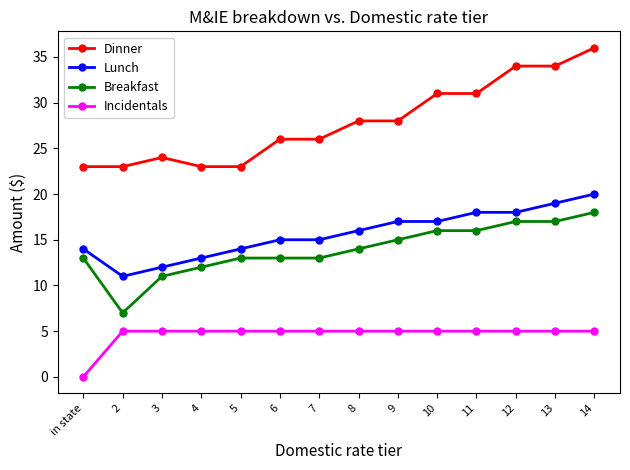

Reading left to right, list all the values displayed in this chart.

Dinner: in state=23	2=23	3=24	4=23	5=23	6=26	7=26	8=28	9=28	10=31	11=31	12=34	13=34	14=36
Lunch: in state=14	2=11	3=12	4=13	5=14	6=15	7=15	8=16	9=17	10=17	11=18	12=18	13=19	14=20
Breakfast: in state=13	2=7	3=11	4=12	5=13	6=13	7=13	8=14	9=15	10=16	11=16	12=17	13=17	14=18
Incidentals: in state=0	2=5	3=5	4=5	5=5	6=5	7=5	8=5	9=5	10=5	11=5	12=5	13=5	14=5